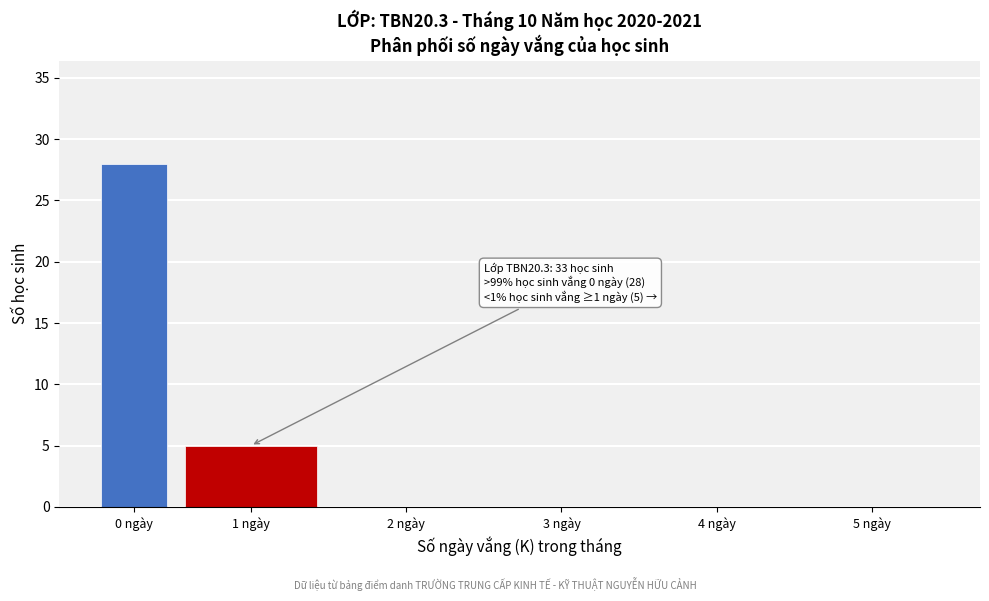

Reading left to right, list all the values displayed in this chart.

0 ngày=28	1 ngày=5	2 ngày=0	3 ngày=0	4 ngày=0	5 ngày=0